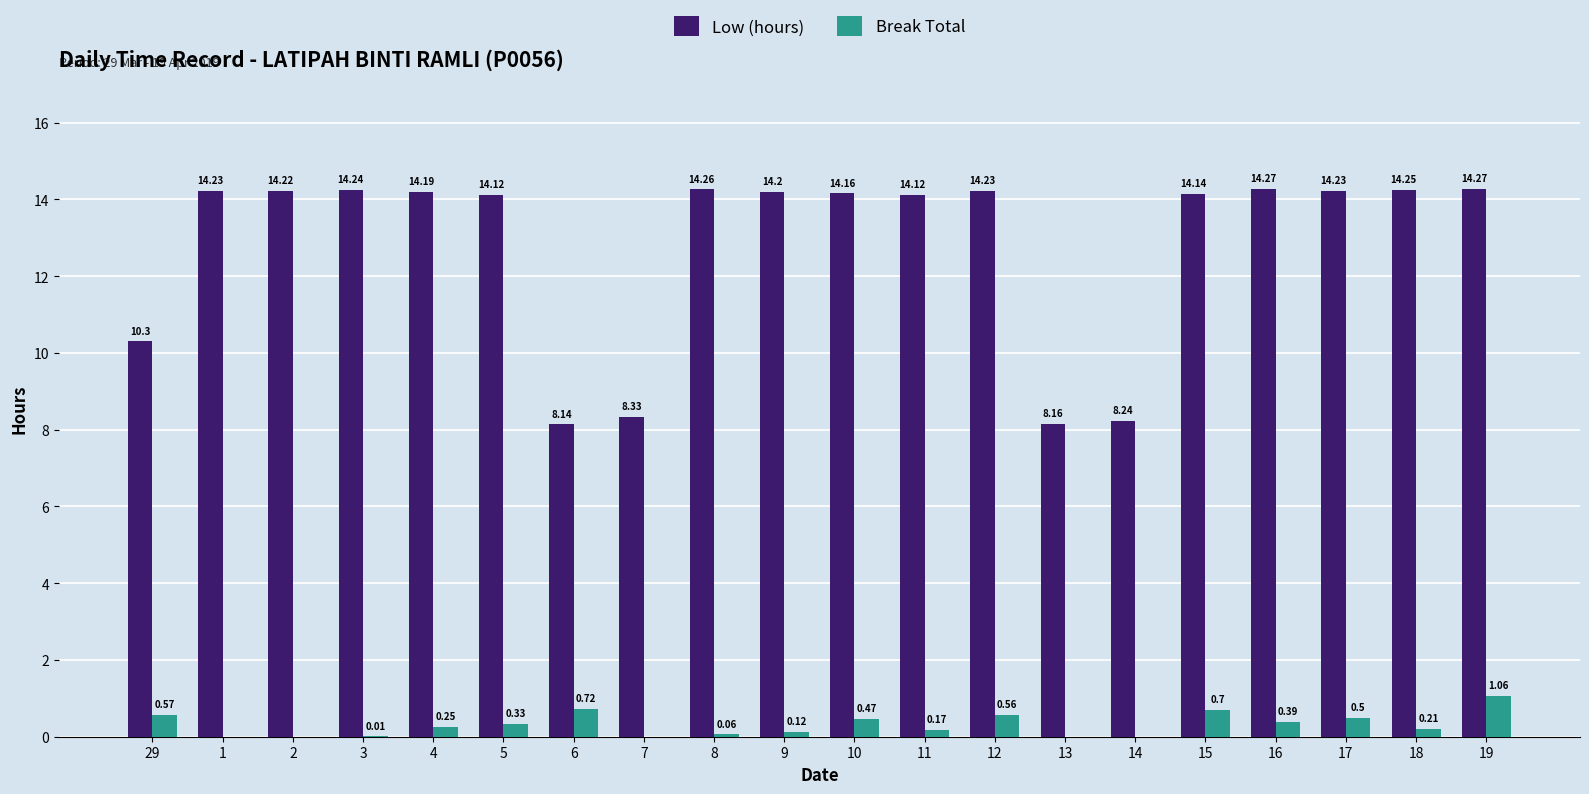

Between 7 and 9, which series saw the biggest shift?

Low (hours)